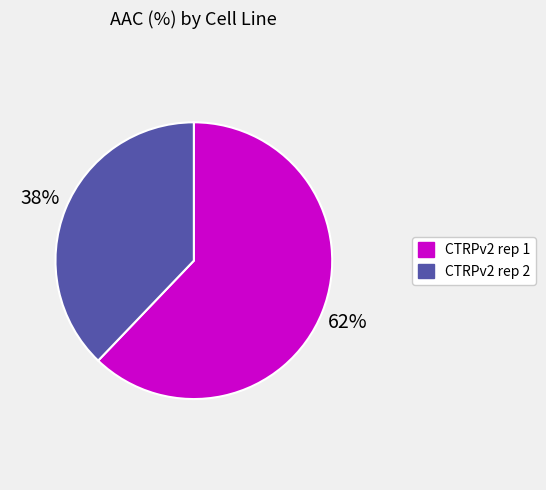

To the nearest percent, what portion does CTRPv2 rep 1 represent?

62%